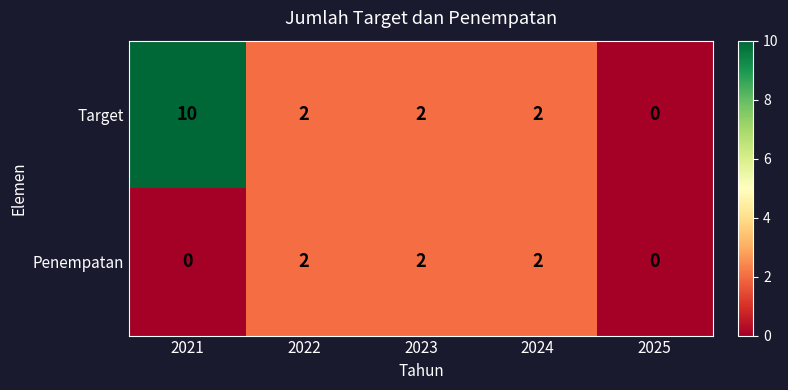

How many Penempatan values are between 0 and 2?

5